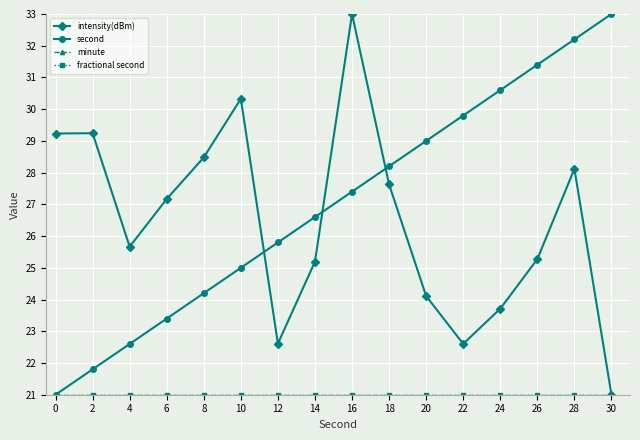

The value of minute at 4 is 21.0. True or false?

True